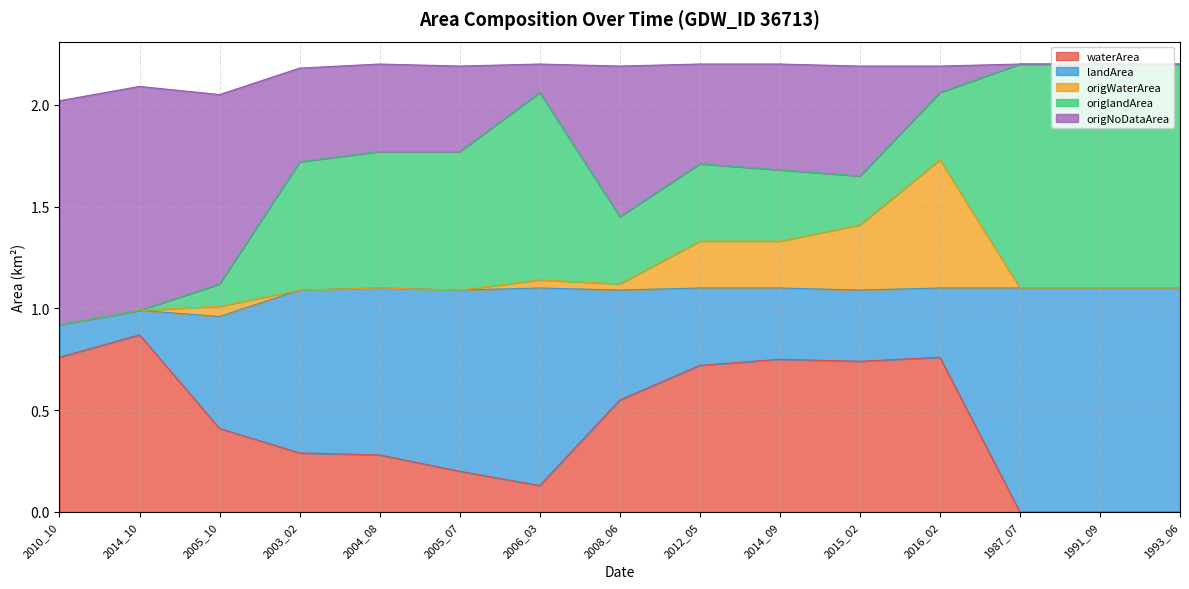

Does the chart display data point markers on the line(s)?

No